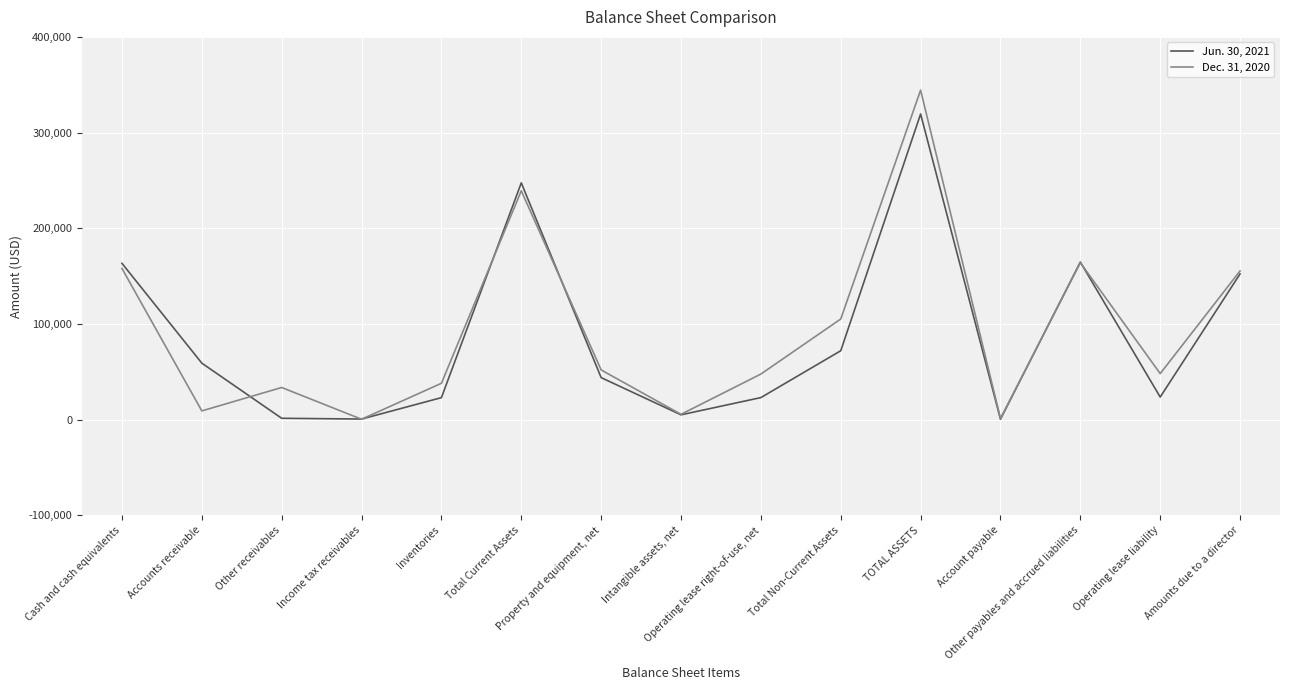

List the series in order of their peak value, lowest first.

Jun. 30, 2021, Dec. 31, 2020